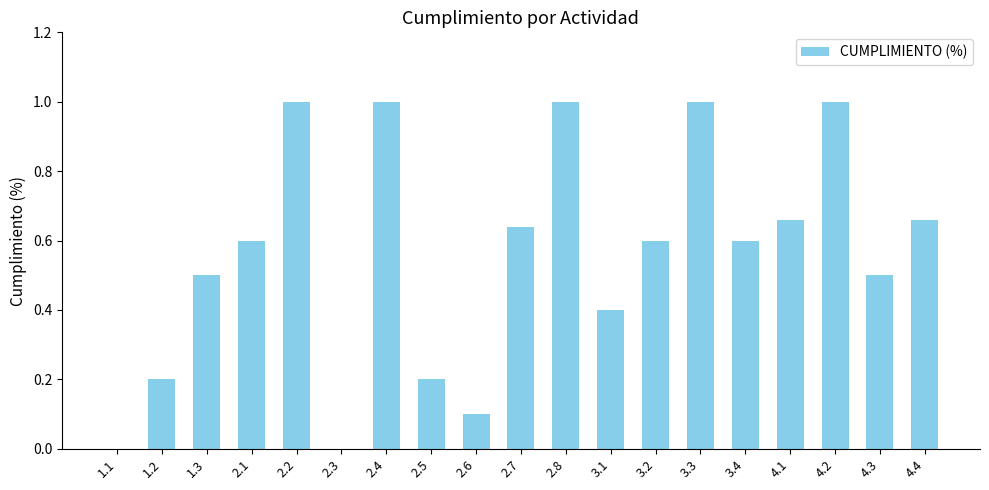

What is the maximum value shown in the chart?

1.0